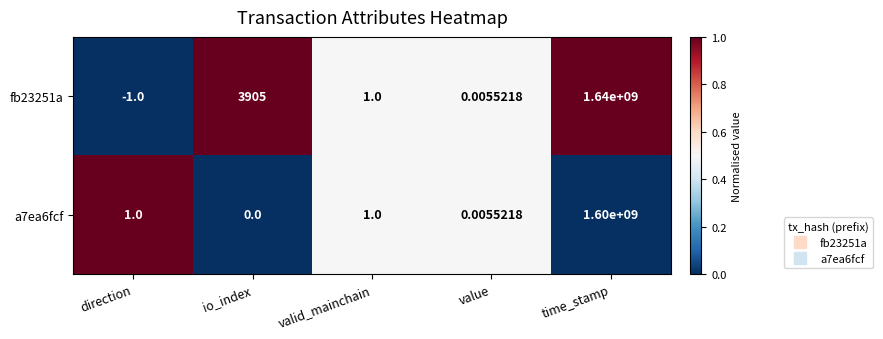

List the labels in order of fb23251a value, smallest first.

direction, value, valid_mainchain, io_index, time_stamp